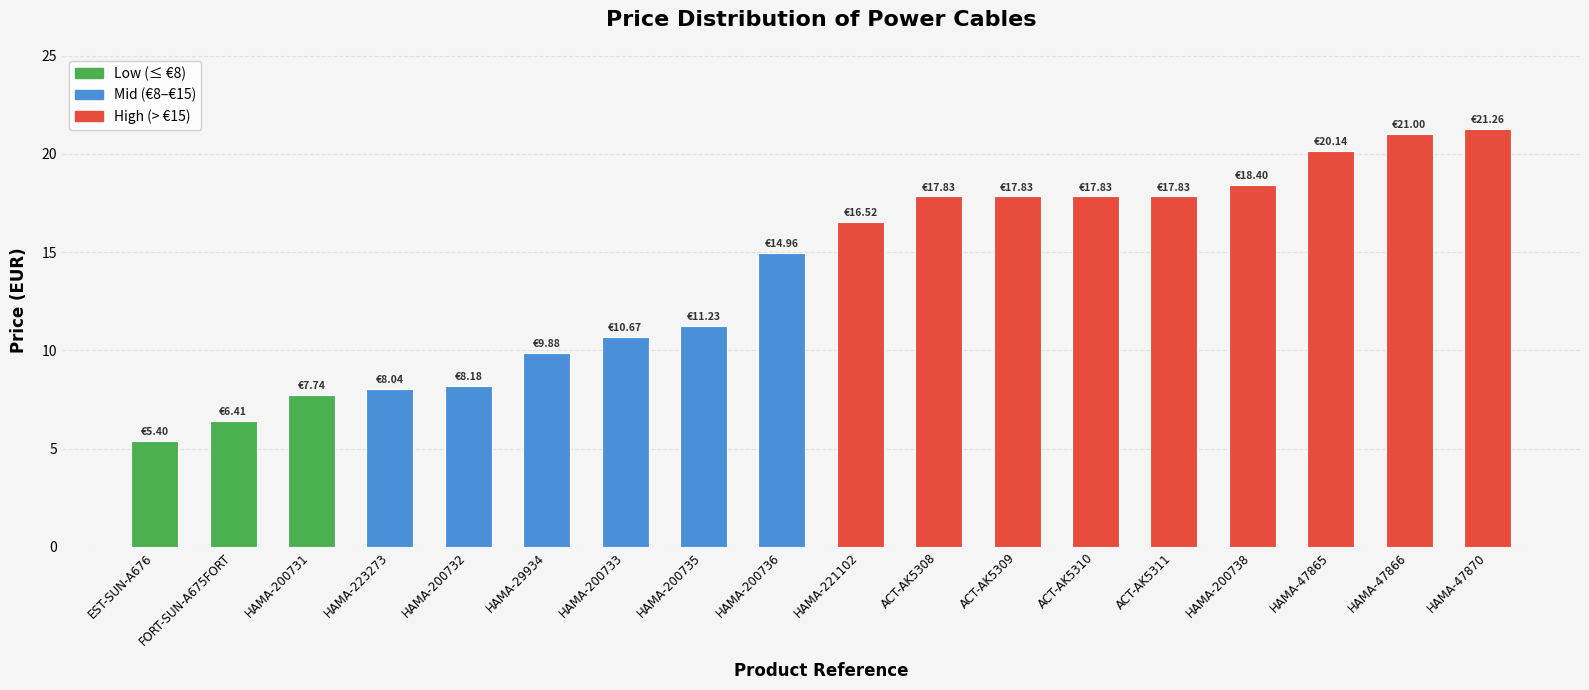

Which label corresponds to the smallest value in the chart?

EST-SUN-A676